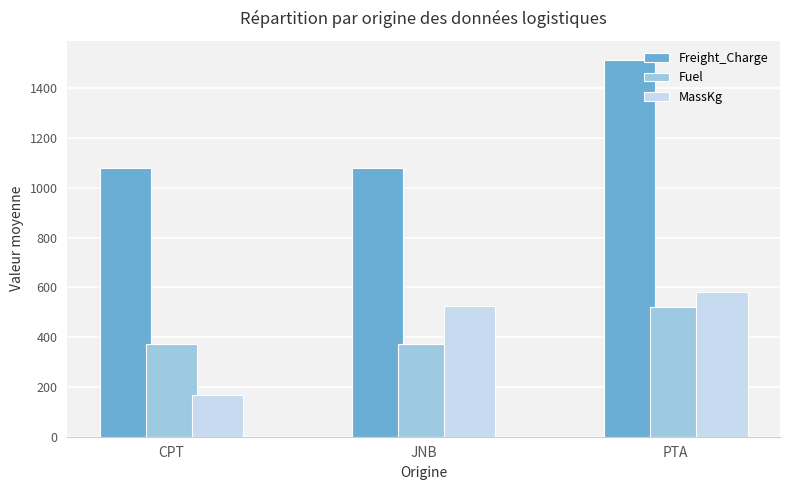

Rank the series at JNB from lowest to highest value.

Fuel, MassKg, Freight_Charge